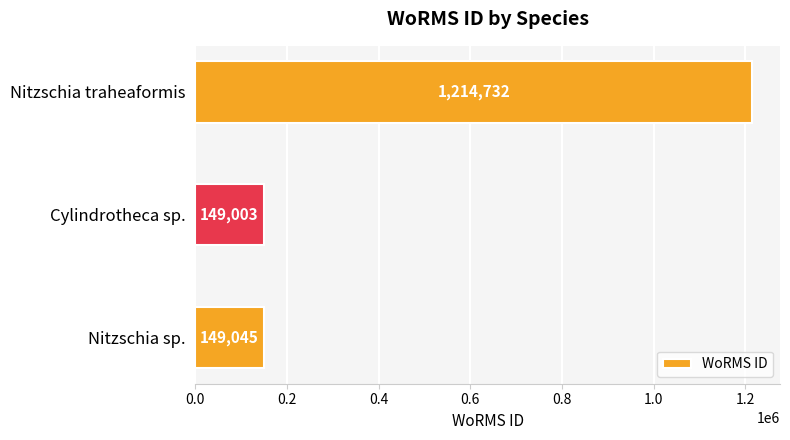

The value at Cylindrotheca sp. is 149003. True or false?

True